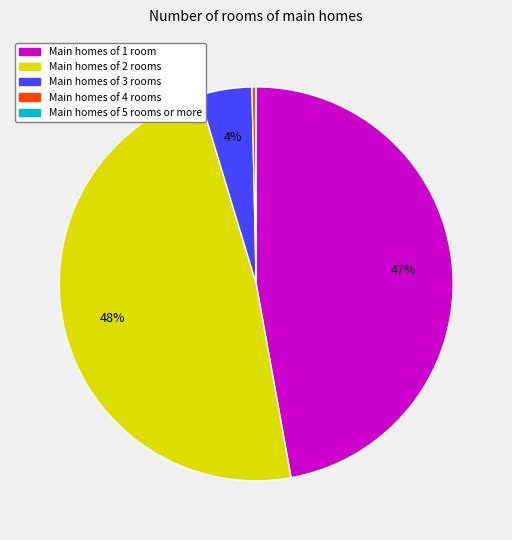

To the nearest percent, what portion does Main homes of 1 room represent?

47%